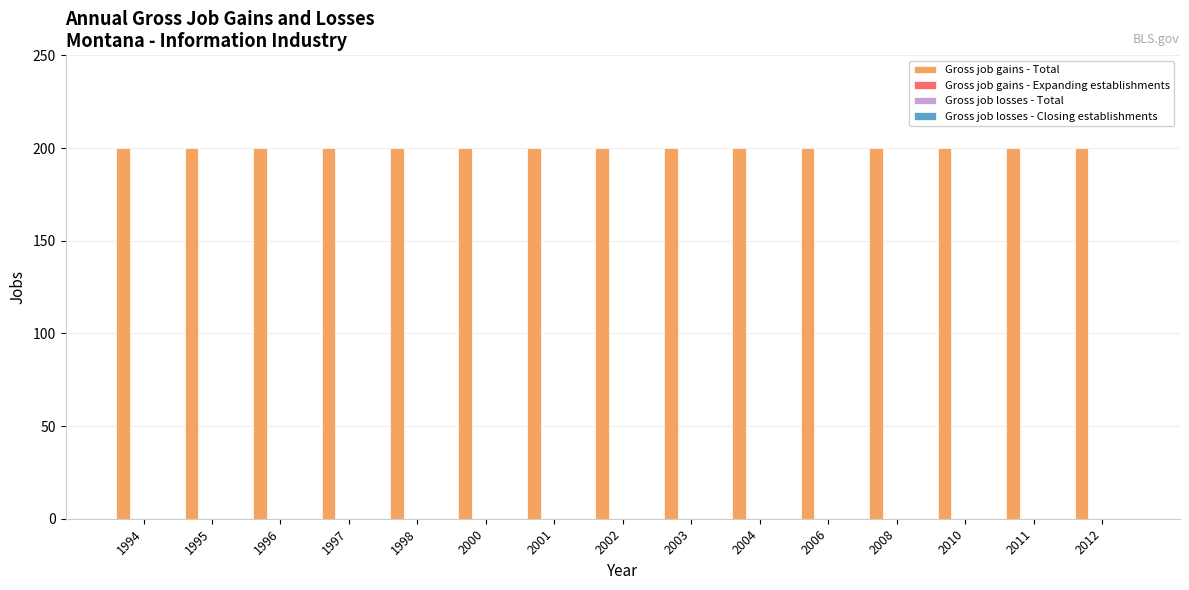

At which category is the sum across all series the highest?

1994